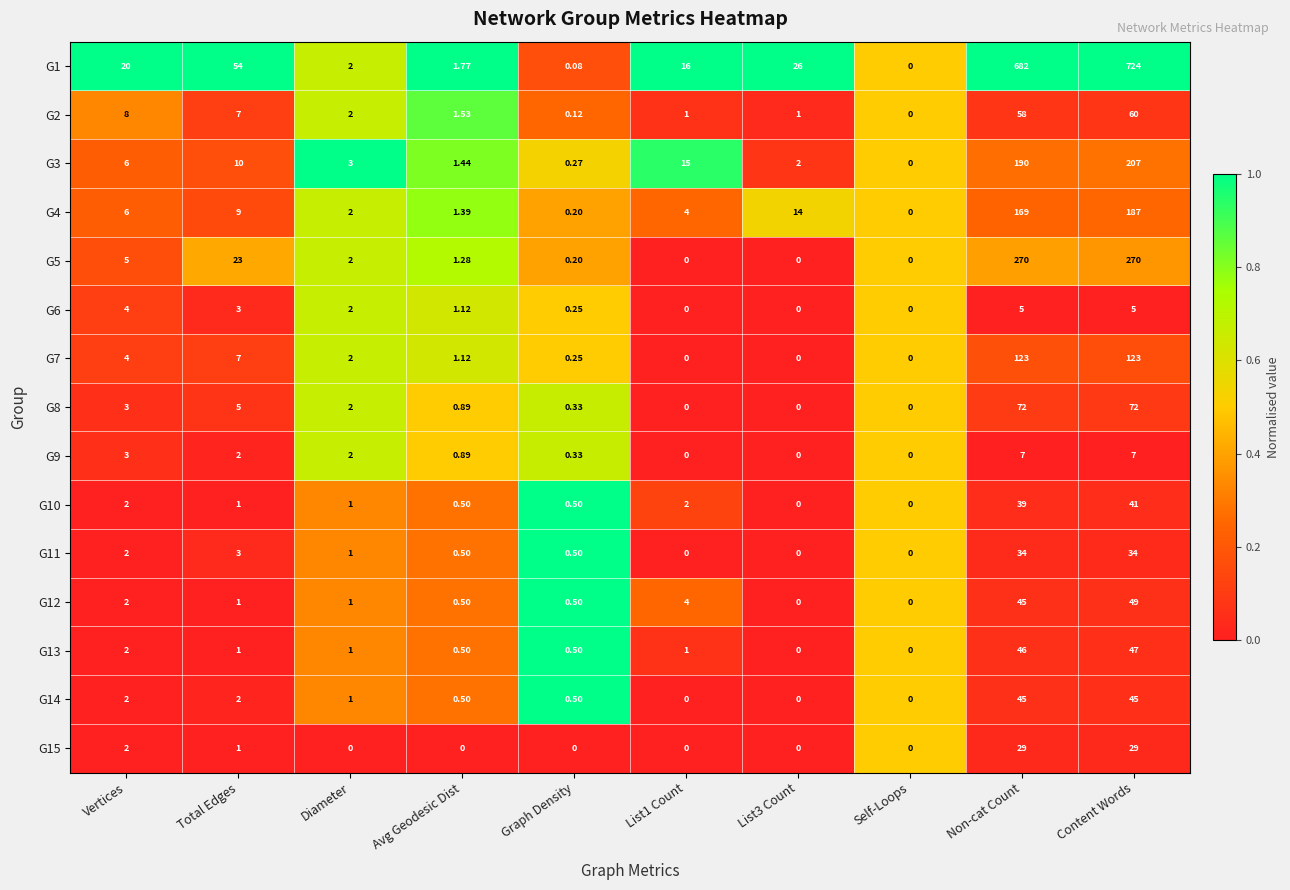

At which category is the sum across all series the highest?

Content Words